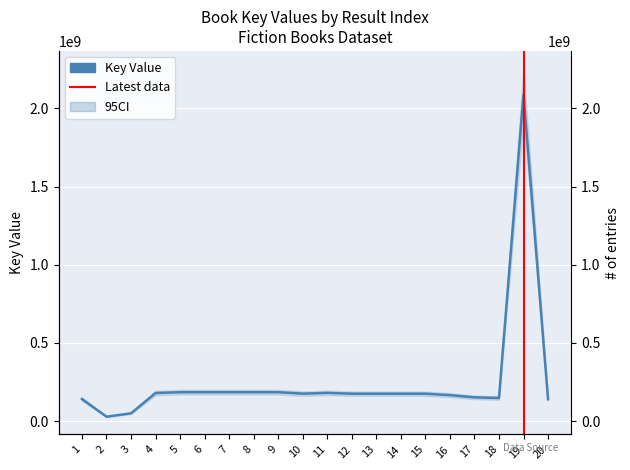

How many data points does each series have?

20